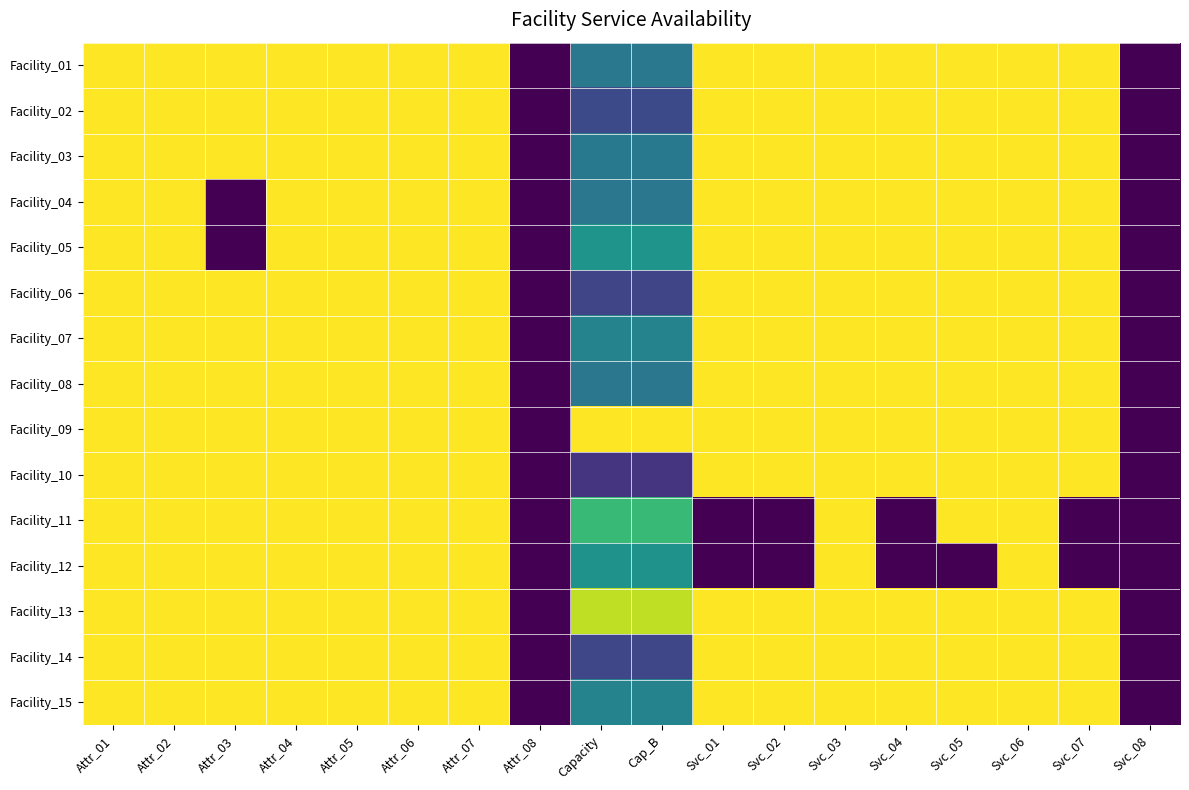

Reading left to right, extract all data points from this chart.

Facility_01: Attr_01=1.0	Attr_02=1.0	Attr_03=1.0	Attr_04=1.0	Attr_05=1.0	Attr_06=1.0	Attr_07=1.0	Attr_08=0.0	Capacity=0.4	Cap_B=0.4	Svc_01=1.0	Svc_02=1.0	Svc_03=1.0	Svc_04=1.0	Svc_05=1.0	Svc_06=1.0	Svc_07=1.0	Svc_08=0.0
Facility_02: Attr_01=1.0	Attr_02=1.0	Attr_03=1.0	Attr_04=1.0	Attr_05=1.0	Attr_06=1.0	Attr_07=1.0	Attr_08=0.0	Capacity=0.2	Cap_B=0.2	Svc_01=1.0	Svc_02=1.0	Svc_03=1.0	Svc_04=1.0	Svc_05=1.0	Svc_06=1.0	Svc_07=1.0	Svc_08=0.0
Facility_03: Attr_01=1.0	Attr_02=1.0	Attr_03=1.0	Attr_04=1.0	Attr_05=1.0	Attr_06=1.0	Attr_07=1.0	Attr_08=0.0	Capacity=0.4	Cap_B=0.4	Svc_01=1.0	Svc_02=1.0	Svc_03=1.0	Svc_04=1.0	Svc_05=1.0	Svc_06=1.0	Svc_07=1.0	Svc_08=0.0
Facility_04: Attr_01=1.0	Attr_02=1.0	Attr_03=0.0	Attr_04=1.0	Attr_05=1.0	Attr_06=1.0	Attr_07=1.0	Attr_08=0.0	Capacity=0.4	Cap_B=0.4	Svc_01=1.0	Svc_02=1.0	Svc_03=1.0	Svc_04=1.0	Svc_05=1.0	Svc_06=1.0	Svc_07=1.0	Svc_08=0.0
Facility_05: Attr_01=1.0	Attr_02=1.0	Attr_03=0.0	Attr_04=1.0	Attr_05=1.0	Attr_06=1.0	Attr_07=1.0	Attr_08=0.0	Capacity=0.5	Cap_B=0.5	Svc_01=1.0	Svc_02=1.0	Svc_03=1.0	Svc_04=1.0	Svc_05=1.0	Svc_06=1.0	Svc_07=1.0	Svc_08=0.0
Facility_06: Attr_01=1.0	Attr_02=1.0	Attr_03=1.0	Attr_04=1.0	Attr_05=1.0	Attr_06=1.0	Attr_07=1.0	Attr_08=0.0	Capacity=0.2	Cap_B=0.2	Svc_01=1.0	Svc_02=1.0	Svc_03=1.0	Svc_04=1.0	Svc_05=1.0	Svc_06=1.0	Svc_07=1.0	Svc_08=0.0
Facility_07: Attr_01=1.0	Attr_02=1.0	Attr_03=1.0	Attr_04=1.0	Attr_05=1.0	Attr_06=1.0	Attr_07=1.0	Attr_08=0.0	Capacity=0.4	Cap_B=0.4	Svc_01=1.0	Svc_02=1.0	Svc_03=1.0	Svc_04=1.0	Svc_05=1.0	Svc_06=1.0	Svc_07=1.0	Svc_08=0.0
Facility_08: Attr_01=1.0	Attr_02=1.0	Attr_03=1.0	Attr_04=1.0	Attr_05=1.0	Attr_06=1.0	Attr_07=1.0	Attr_08=0.0	Capacity=0.4	Cap_B=0.4	Svc_01=1.0	Svc_02=1.0	Svc_03=1.0	Svc_04=1.0	Svc_05=1.0	Svc_06=1.0	Svc_07=1.0	Svc_08=0.0
Facility_09: Attr_01=1.0	Attr_02=1.0	Attr_03=1.0	Attr_04=1.0	Attr_05=1.0	Attr_06=1.0	Attr_07=1.0	Attr_08=0.0	Capacity=1.0	Cap_B=1.0	Svc_01=1.0	Svc_02=1.0	Svc_03=1.0	Svc_04=1.0	Svc_05=1.0	Svc_06=1.0	Svc_07=1.0	Svc_08=0.0
Facility_10: Attr_01=1.0	Attr_02=1.0	Attr_03=1.0	Attr_04=1.0	Attr_05=1.0	Attr_06=1.0	Attr_07=1.0	Attr_08=0.0	Capacity=0.1	Cap_B=0.1	Svc_01=1.0	Svc_02=1.0	Svc_03=1.0	Svc_04=1.0	Svc_05=1.0	Svc_06=1.0	Svc_07=1.0	Svc_08=0.0
Facility_11: Attr_01=1.0	Attr_02=1.0	Attr_03=1.0	Attr_04=1.0	Attr_05=1.0	Attr_06=1.0	Attr_07=1.0	Attr_08=0.0	Capacity=0.7	Cap_B=0.7	Svc_01=0.0	Svc_02=0.0	Svc_03=1.0	Svc_04=0.0	Svc_05=1.0	Svc_06=1.0	Svc_07=0.0	Svc_08=0.0
Facility_12: Attr_01=1.0	Attr_02=1.0	Attr_03=1.0	Attr_04=1.0	Attr_05=1.0	Attr_06=1.0	Attr_07=1.0	Attr_08=0.0	Capacity=0.5	Cap_B=0.5	Svc_01=0.0	Svc_02=0.0	Svc_03=1.0	Svc_04=0.0	Svc_05=0.0	Svc_06=1.0	Svc_07=0.0	Svc_08=0.0
Facility_13: Attr_01=1.0	Attr_02=1.0	Attr_03=1.0	Attr_04=1.0	Attr_05=1.0	Attr_06=1.0	Attr_07=1.0	Attr_08=0.0	Capacity=0.9	Cap_B=0.9	Svc_01=1.0	Svc_02=1.0	Svc_03=1.0	Svc_04=1.0	Svc_05=1.0	Svc_06=1.0	Svc_07=1.0	Svc_08=0.0
Facility_14: Attr_01=1.0	Attr_02=1.0	Attr_03=1.0	Attr_04=1.0	Attr_05=1.0	Attr_06=1.0	Attr_07=1.0	Attr_08=0.0	Capacity=0.2	Cap_B=0.2	Svc_01=1.0	Svc_02=1.0	Svc_03=1.0	Svc_04=1.0	Svc_05=1.0	Svc_06=1.0	Svc_07=1.0	Svc_08=0.0
Facility_15: Attr_01=1.0	Attr_02=1.0	Attr_03=1.0	Attr_04=1.0	Attr_05=1.0	Attr_06=1.0	Attr_07=1.0	Attr_08=0.0	Capacity=0.4	Cap_B=0.4	Svc_01=1.0	Svc_02=1.0	Svc_03=1.0	Svc_04=1.0	Svc_05=1.0	Svc_06=1.0	Svc_07=1.0	Svc_08=0.0